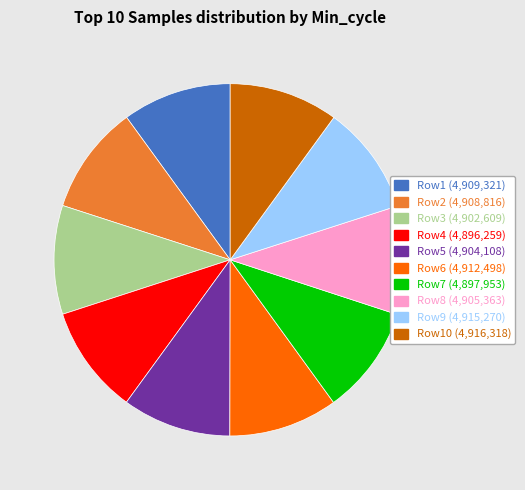

Does any single category account for the majority?

No